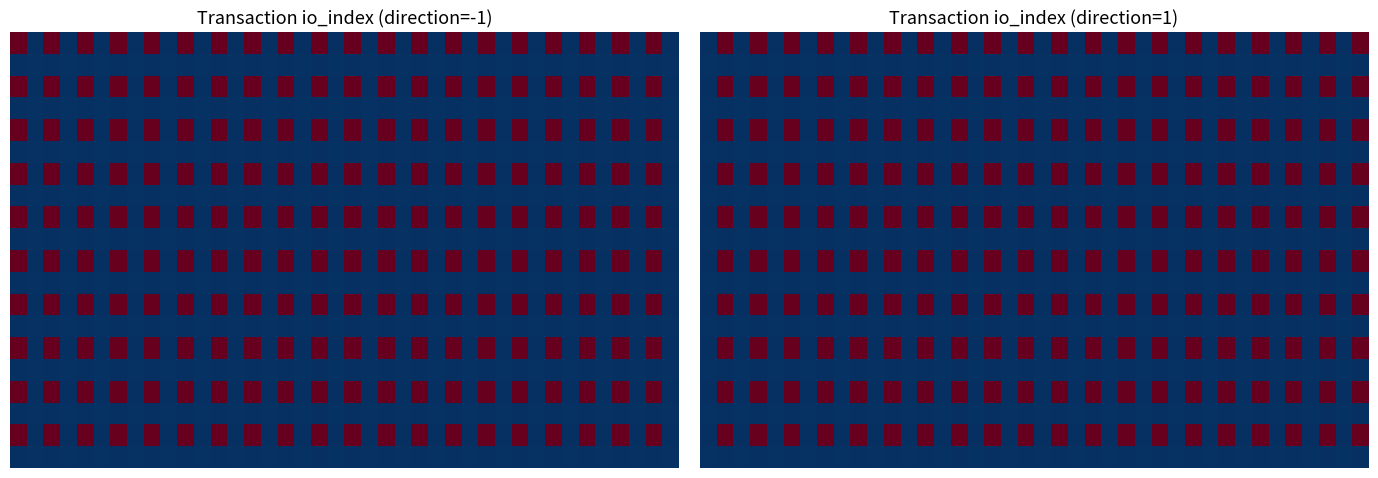

What is the total value across all series at 38?

110